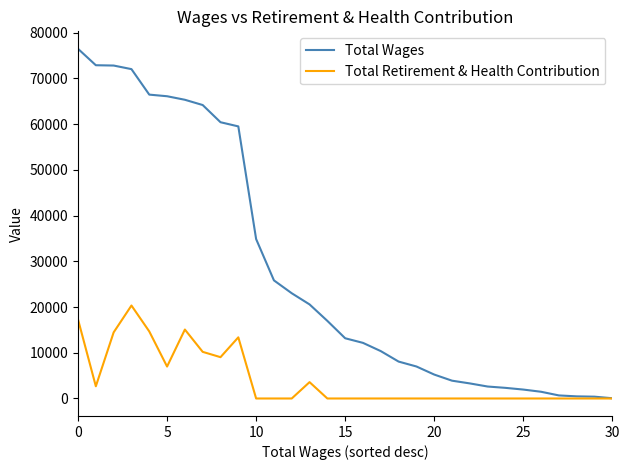

List the series in order of their peak value, lowest first.

Total Retirement & Health Contribution, Total Wages